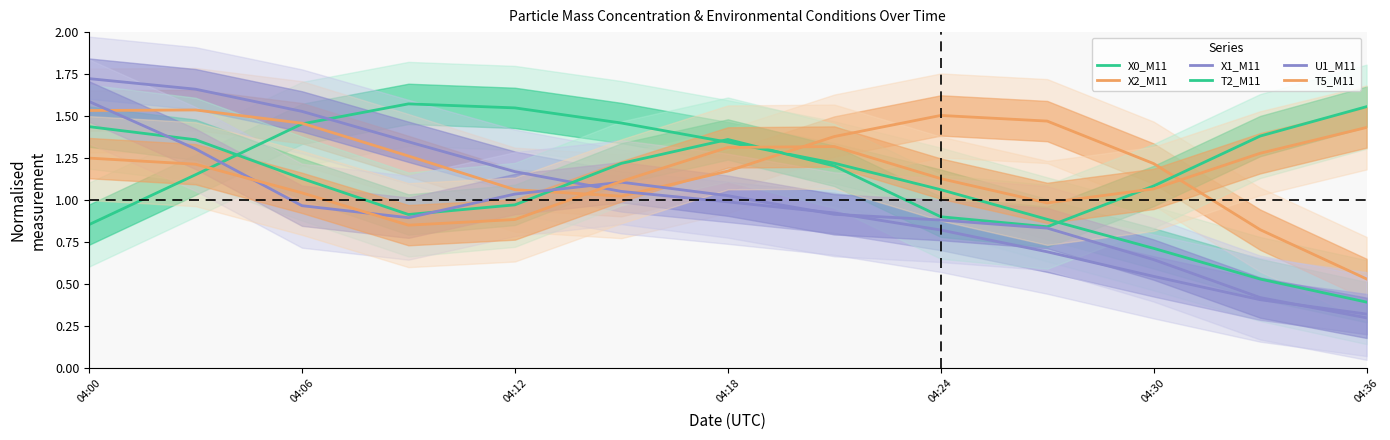

True or false: X0_M11 has more than 1 interior local peaks.

False